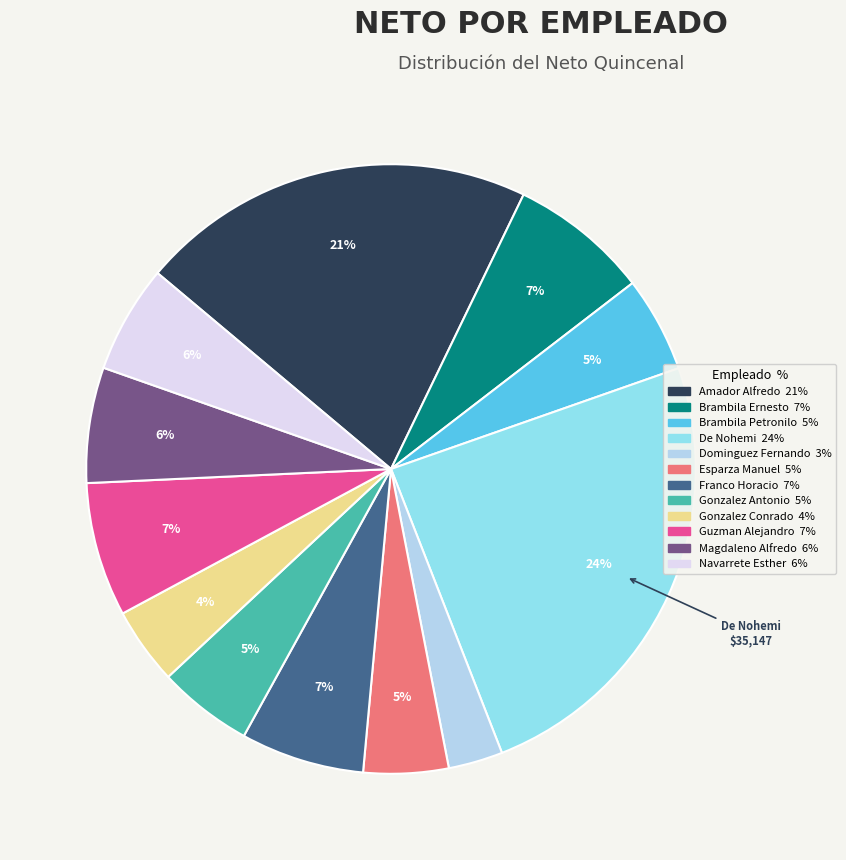

Is there any slice that represents more than half of the pie?

No